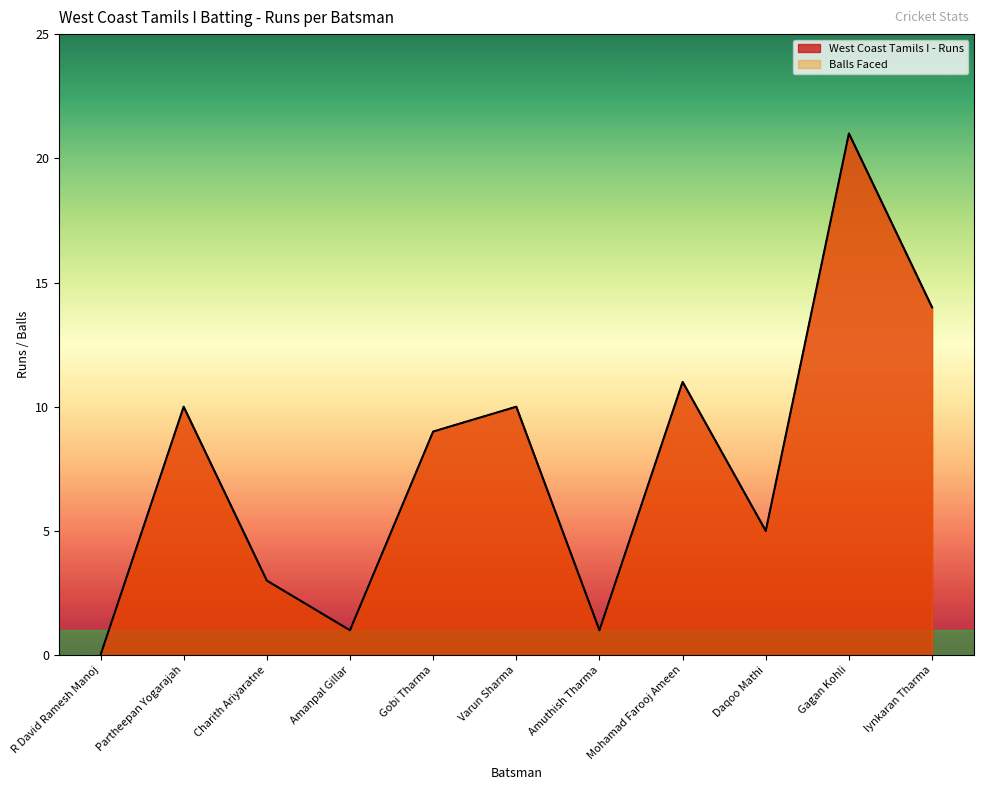

How many interior local valleys does the Balls Faced series have?

3